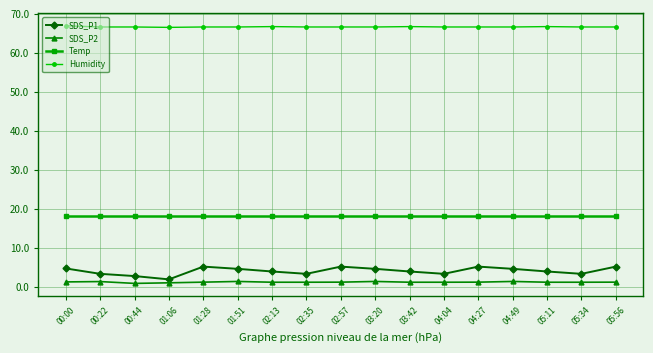

Which series has the largest total across all categories?

Humidity